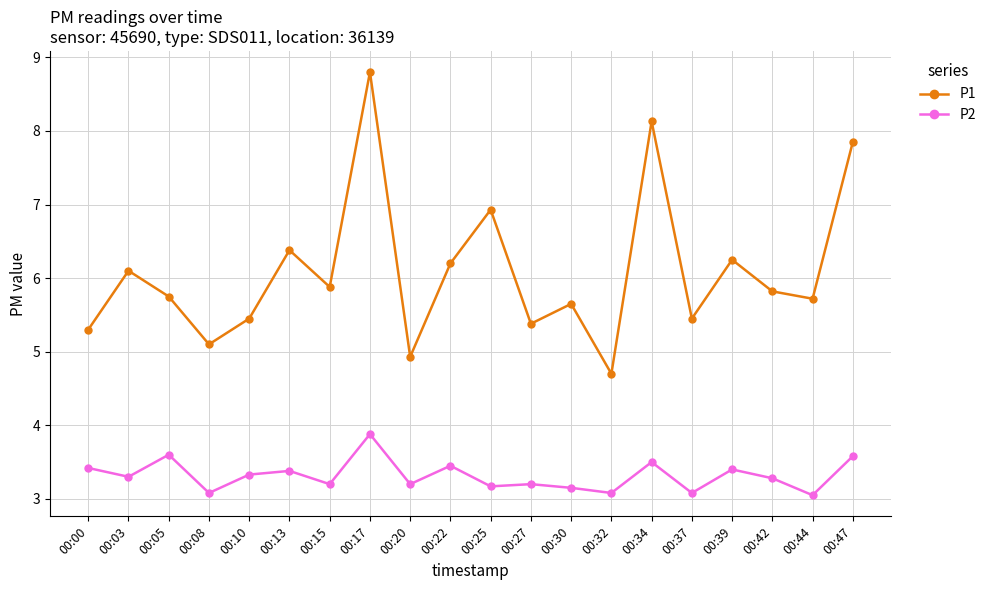

How many distinct data groups are displayed?

2